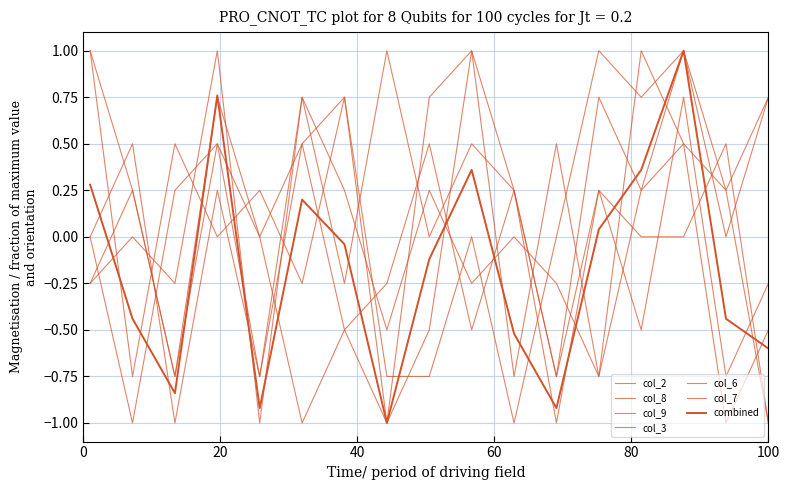

How many lines are shown in the chart?

7